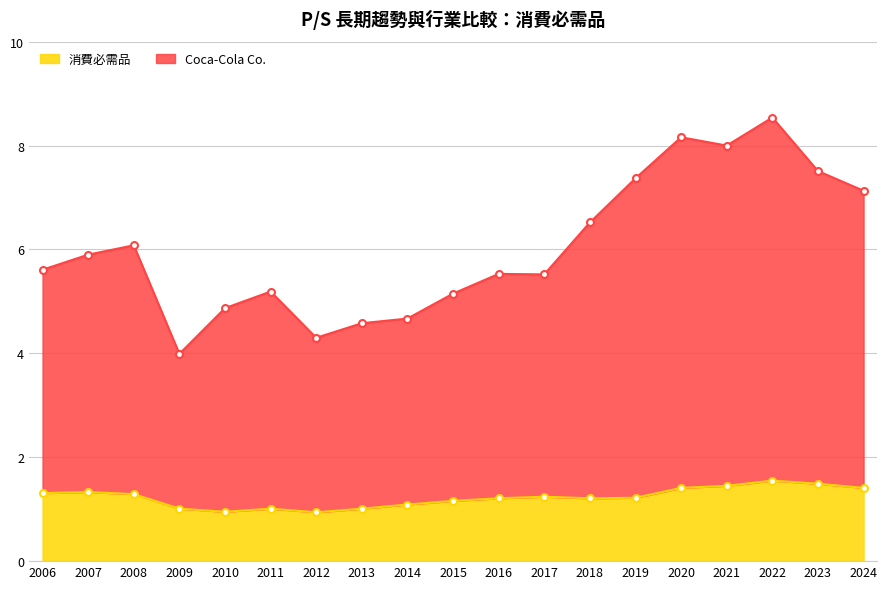

What is the sum of all Coca-Cola Co. values?

114.6